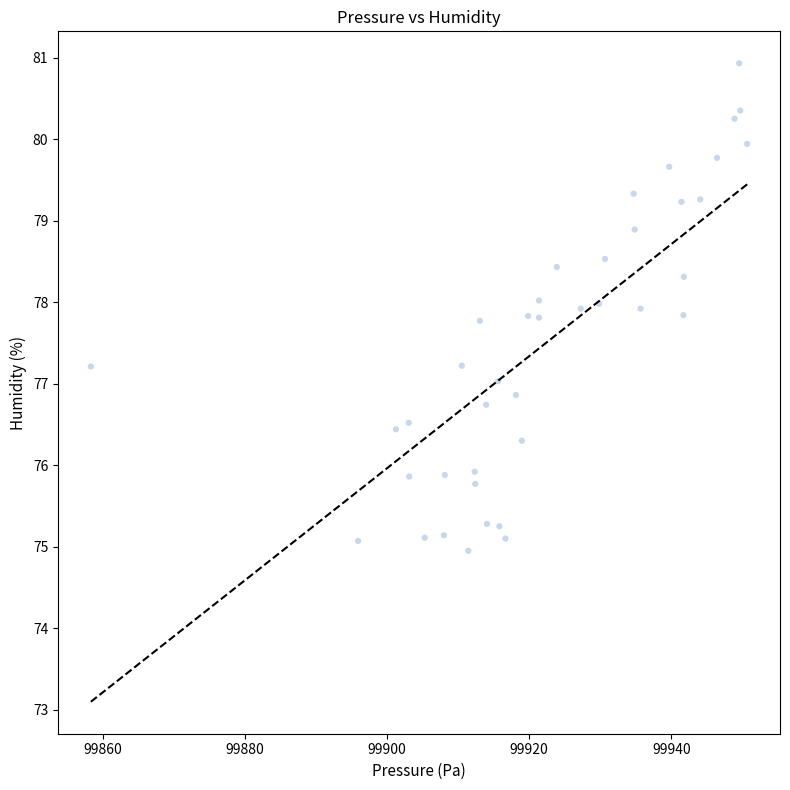

What is the range of Y values (max minus min)?

6.0